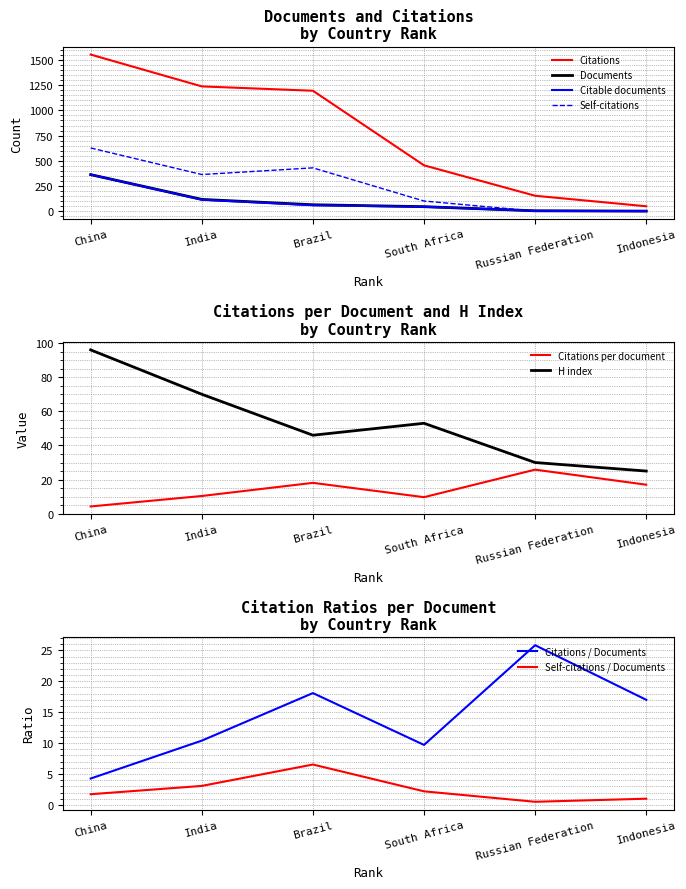

After their last crossing, which series has the higher values: H index or Documents?

H index